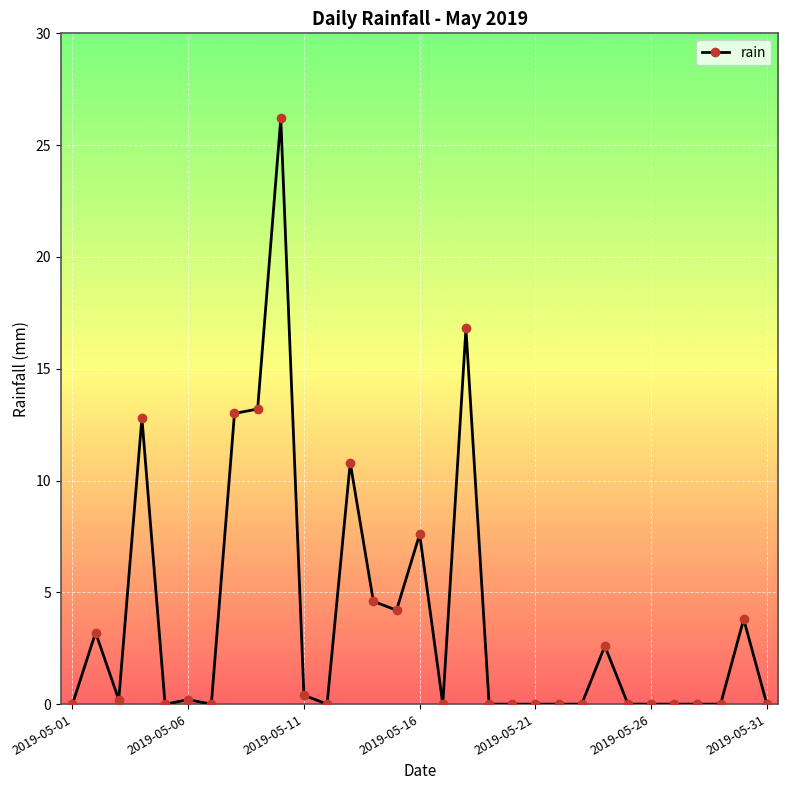

What is the value of the 18th point from the left?

16.8